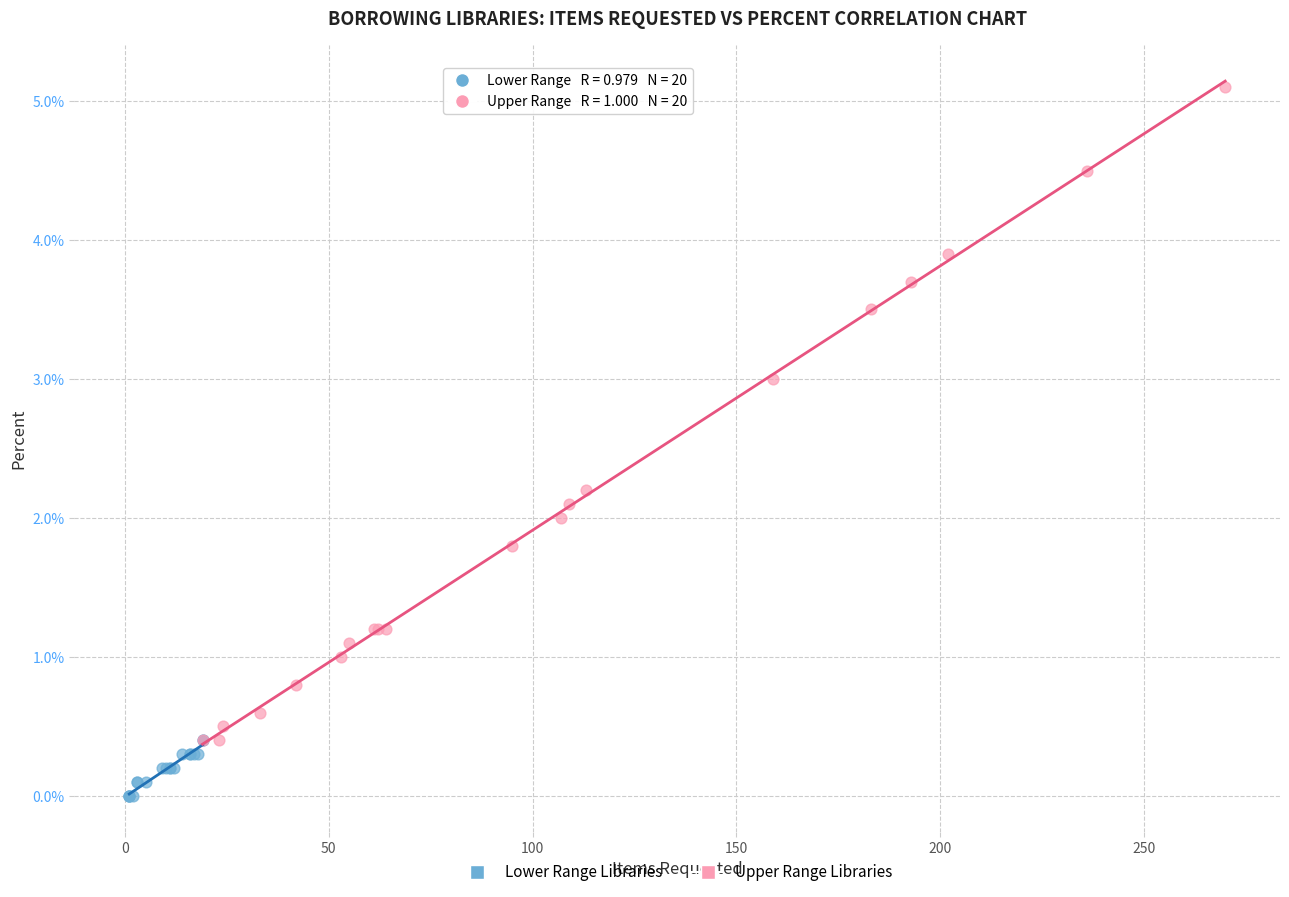

What are all the series names shown in the legend?

Lower Range Libraries, Upper Range Libraries